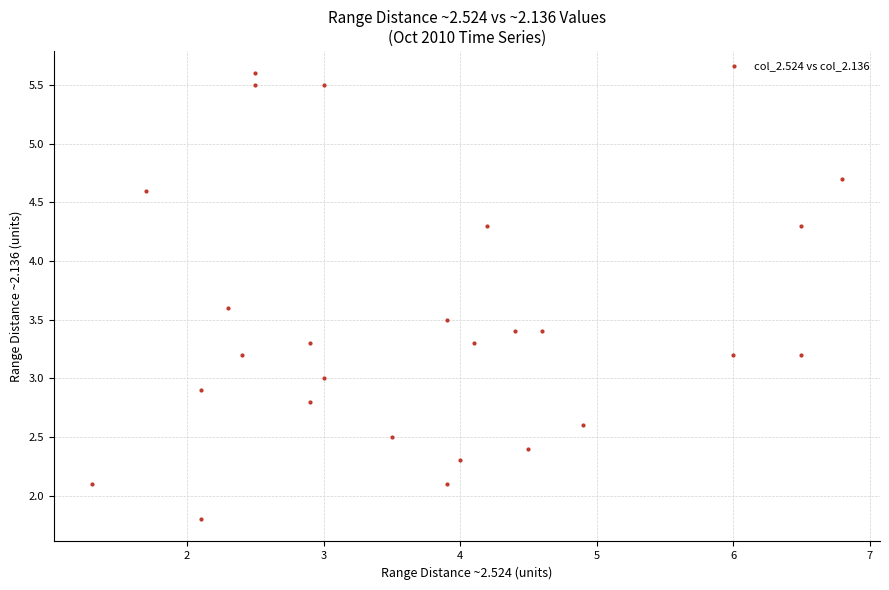

What is the range of X values (max minus min)?

5.5